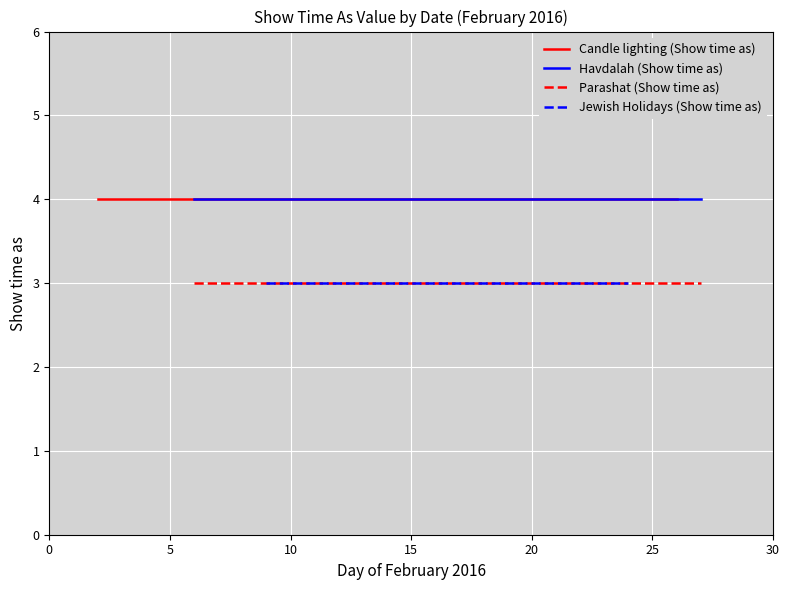

What is the lowest value of the Parashat (Show time as) series?

3